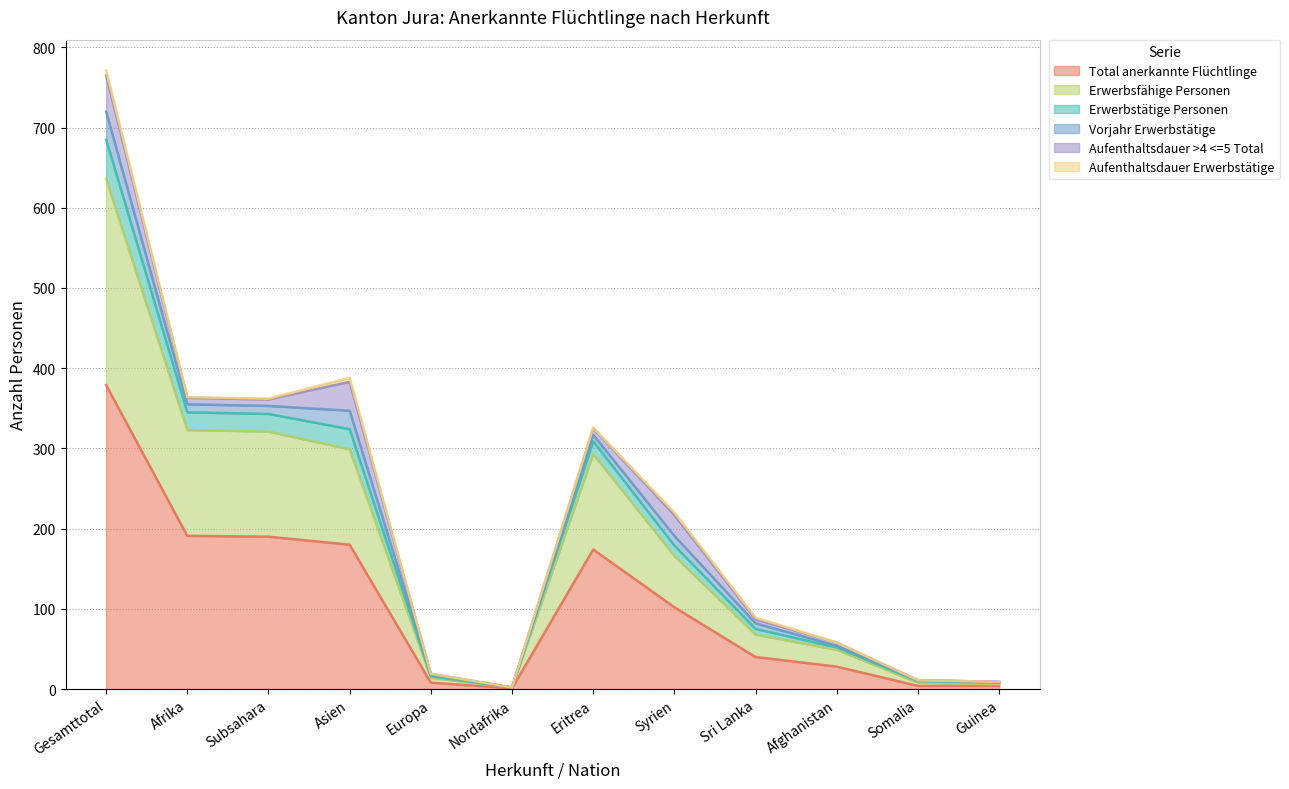

At which category is the sum across all series the highest?

Gesamttotal